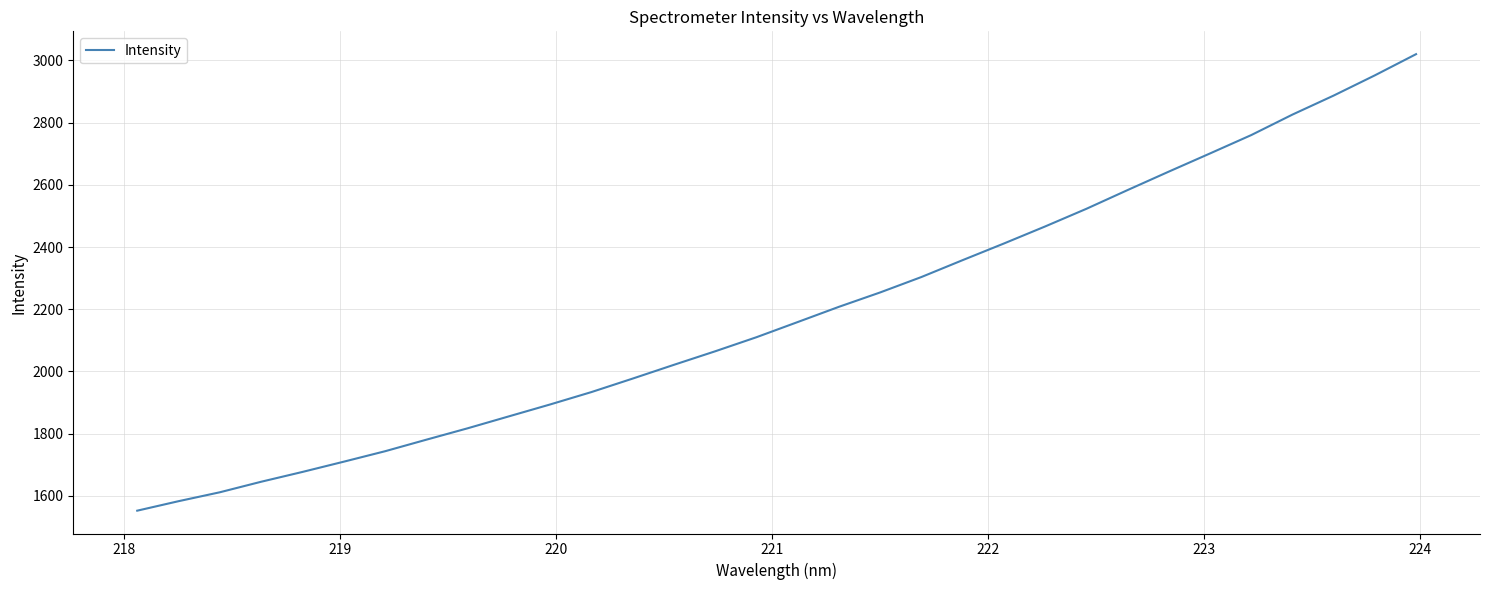

What is the average value?

2188.3